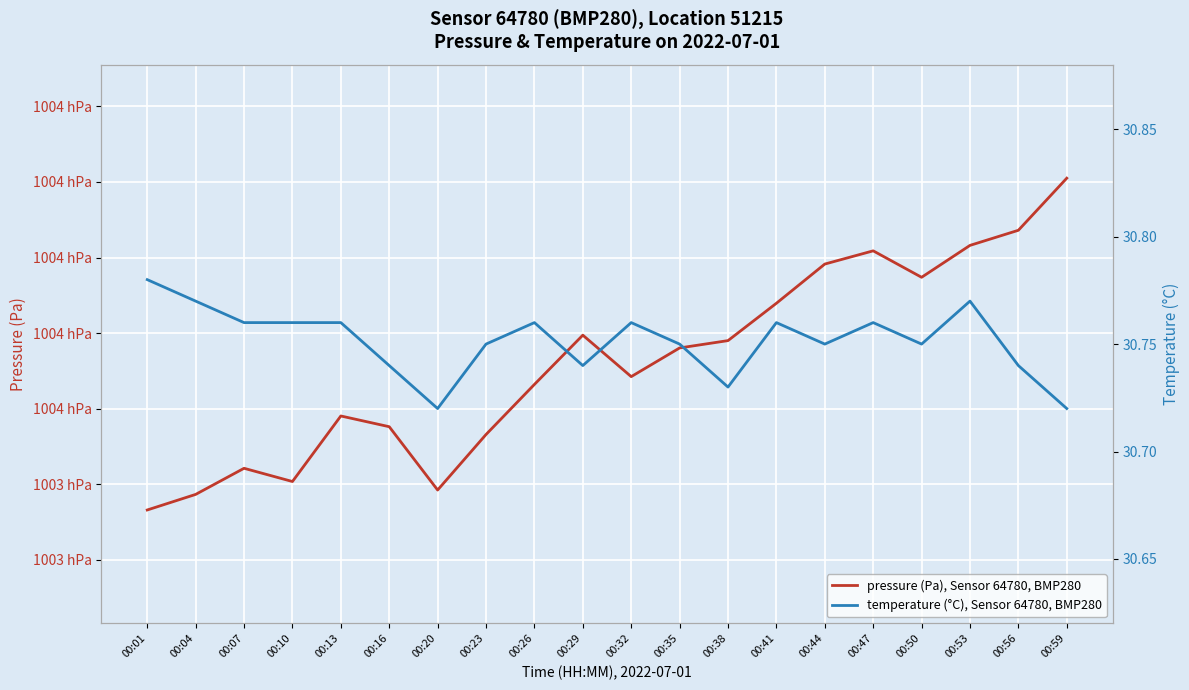

What is the highest value of the pressure (Pa), Sensor 64780, BMP280 series?

100421.0